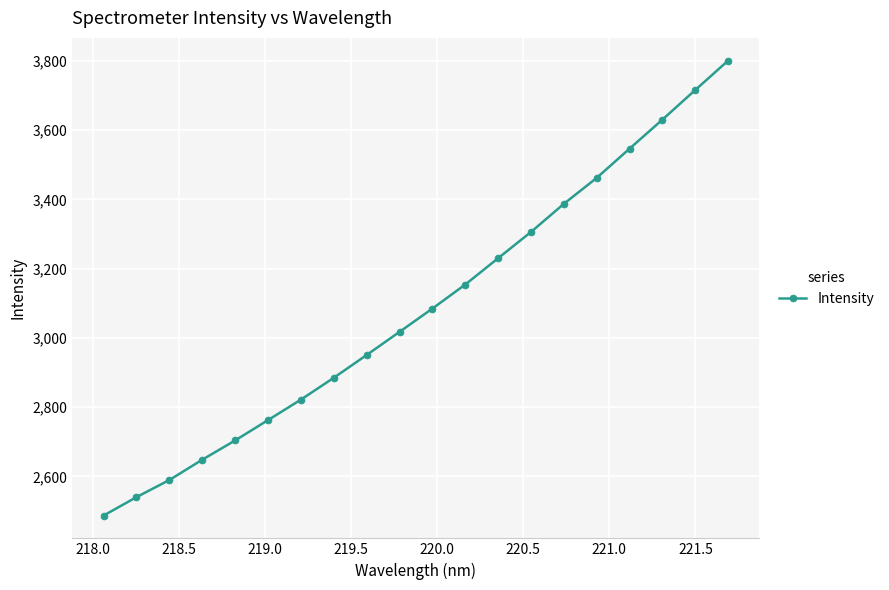

What is the average value?

3086.1